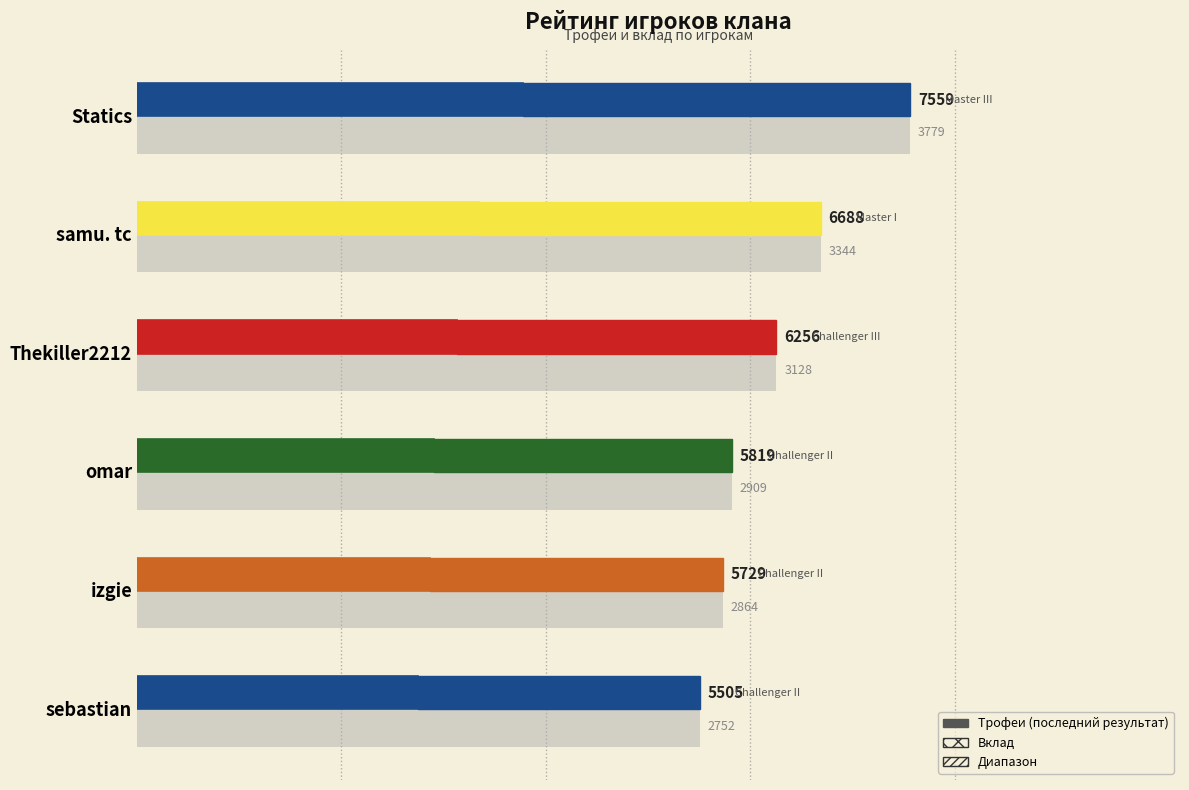

What is the difference between the maximum and second lowest values?

1830